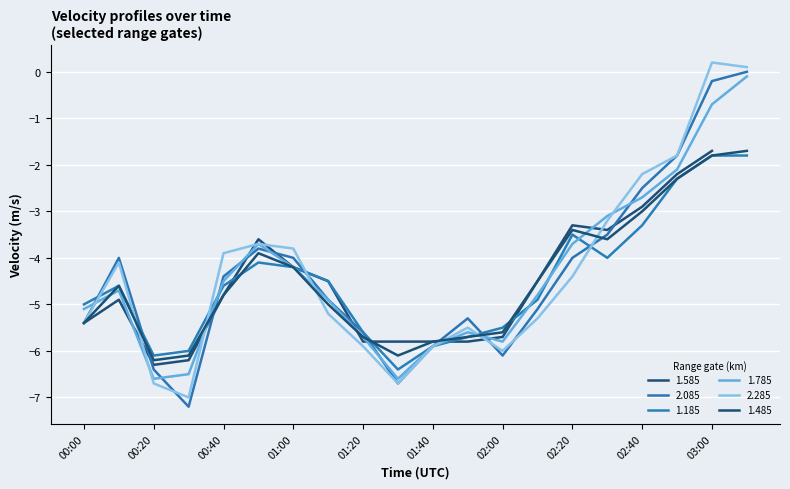

What is the difference between the maximum and minimum values in the 1.485 series?

4.5